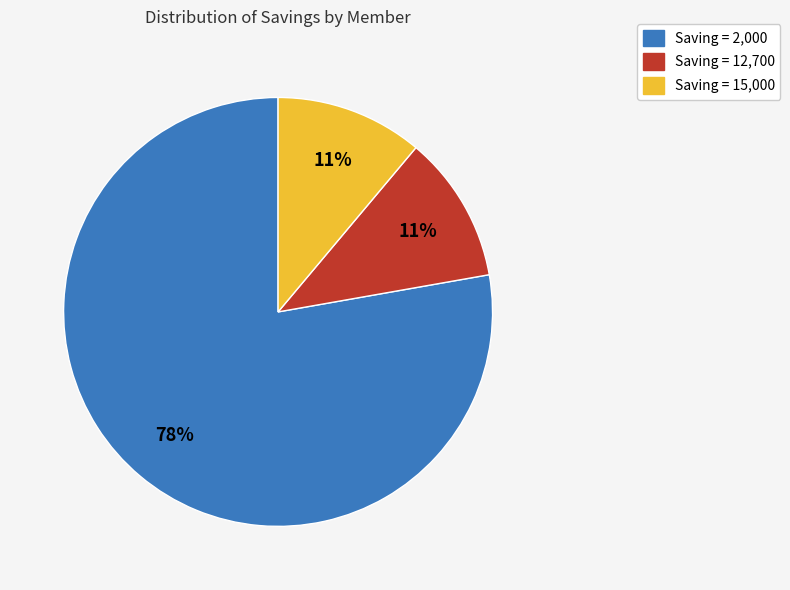

Is there a majority slice in this chart?

Yes